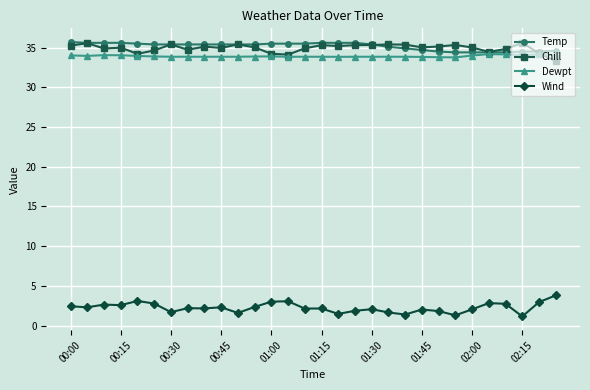

What is the value of the Temp point at the 19th from the left?

35.4